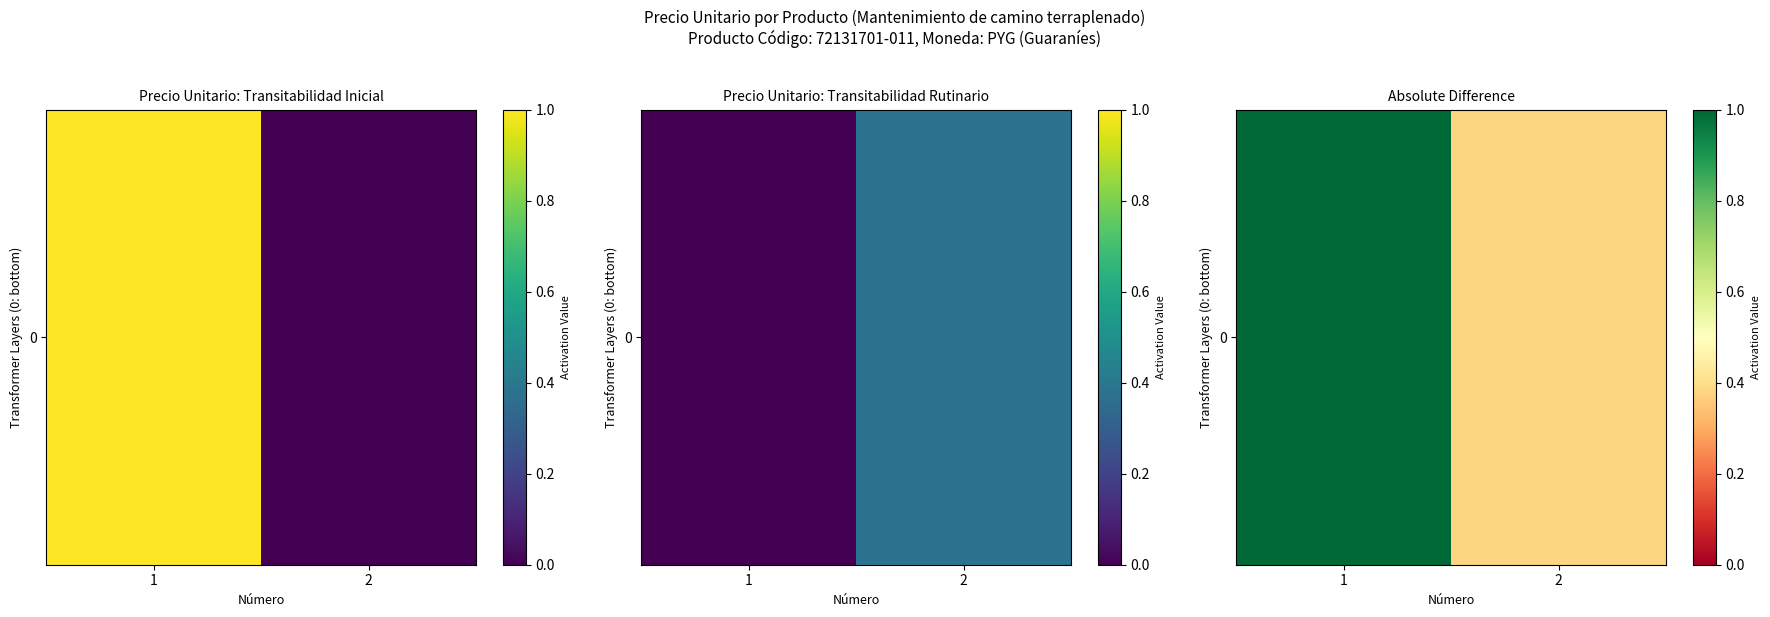

List the labels in order of value, largest first.

1, 2